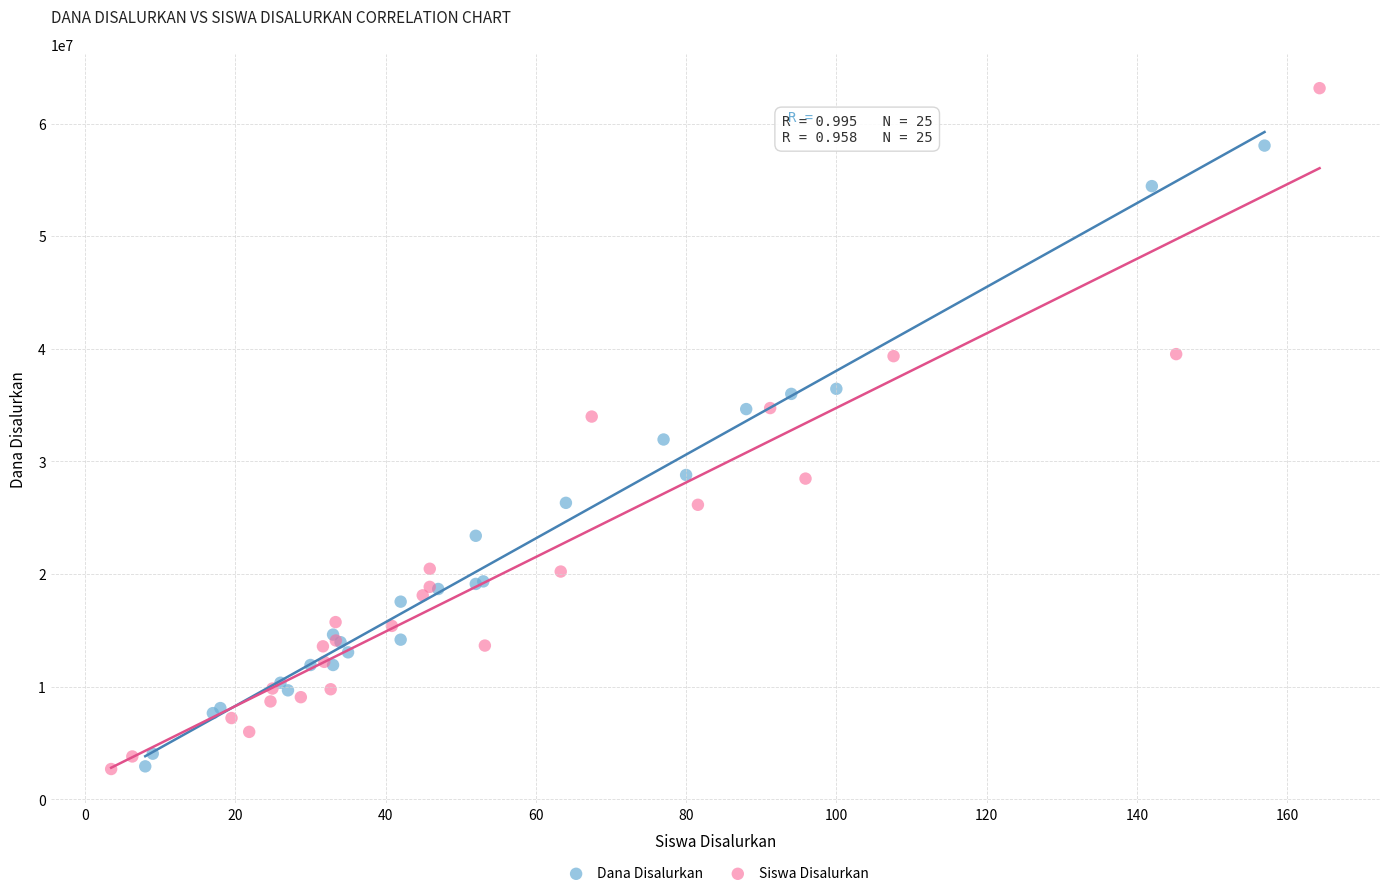

Which series contains the highest Y value?

Siswa Disalurkan